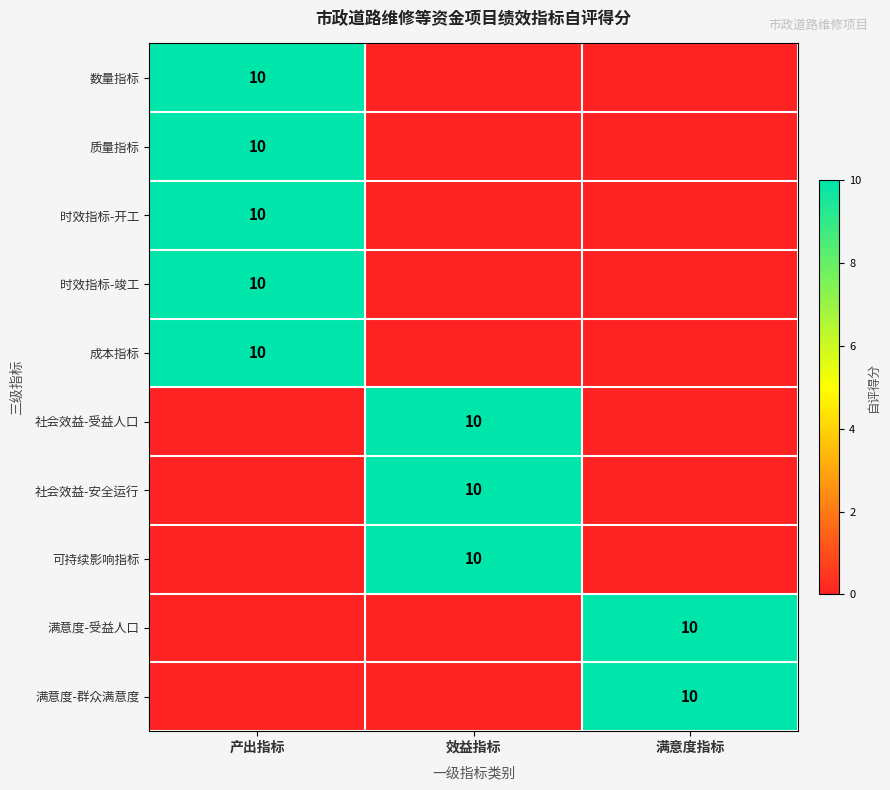

Is it true that 时效指标-竣工 equals 14 at 产出指标?

False